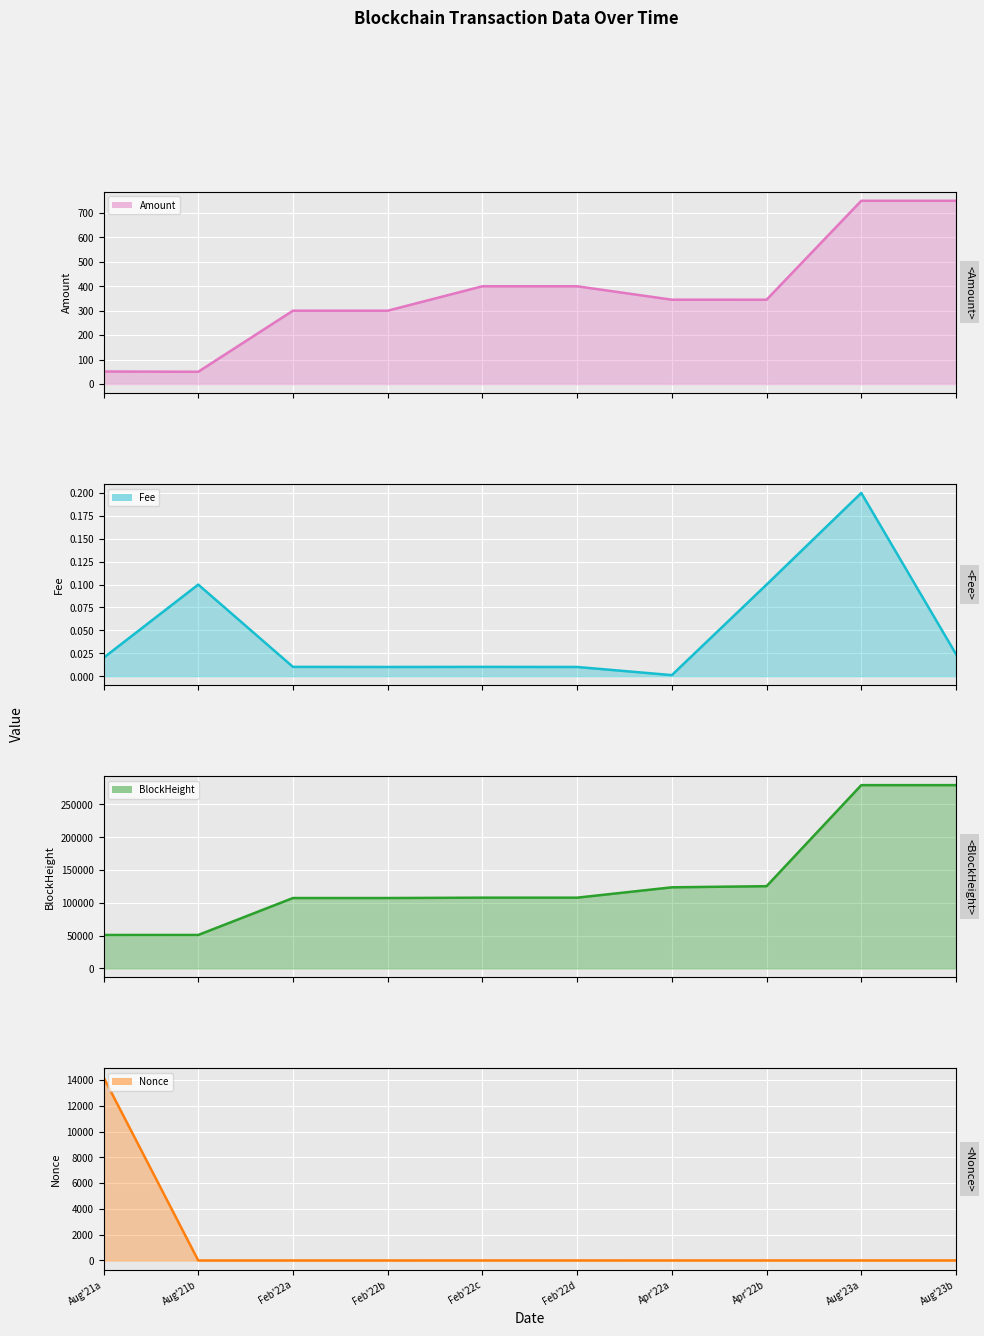

How many lines are shown in the chart?

4